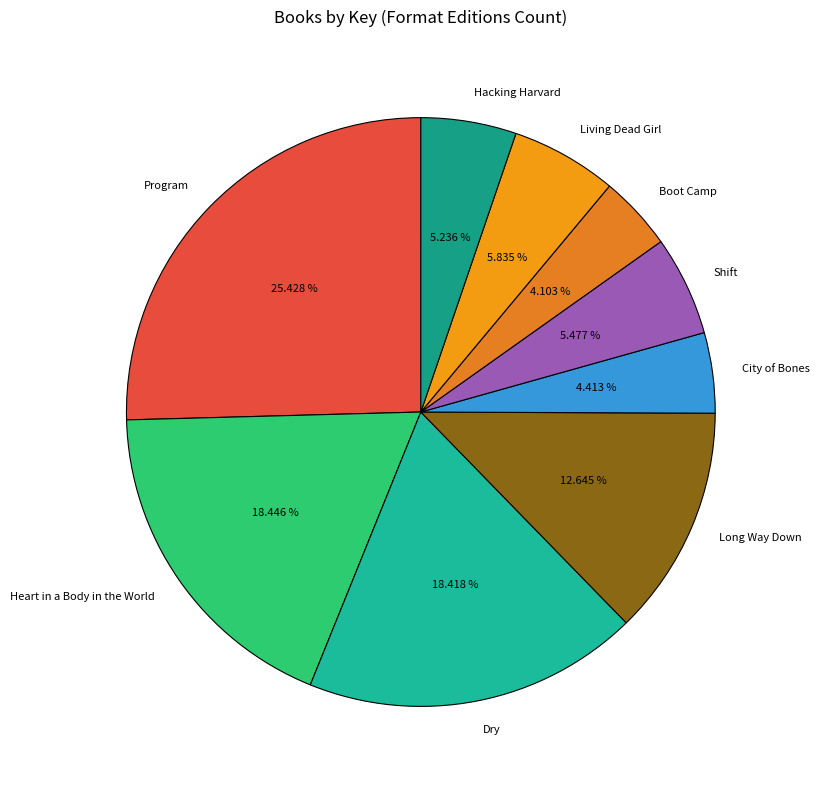

To the nearest percent, what is the difference between the largest and smallest slice percentages?

21%